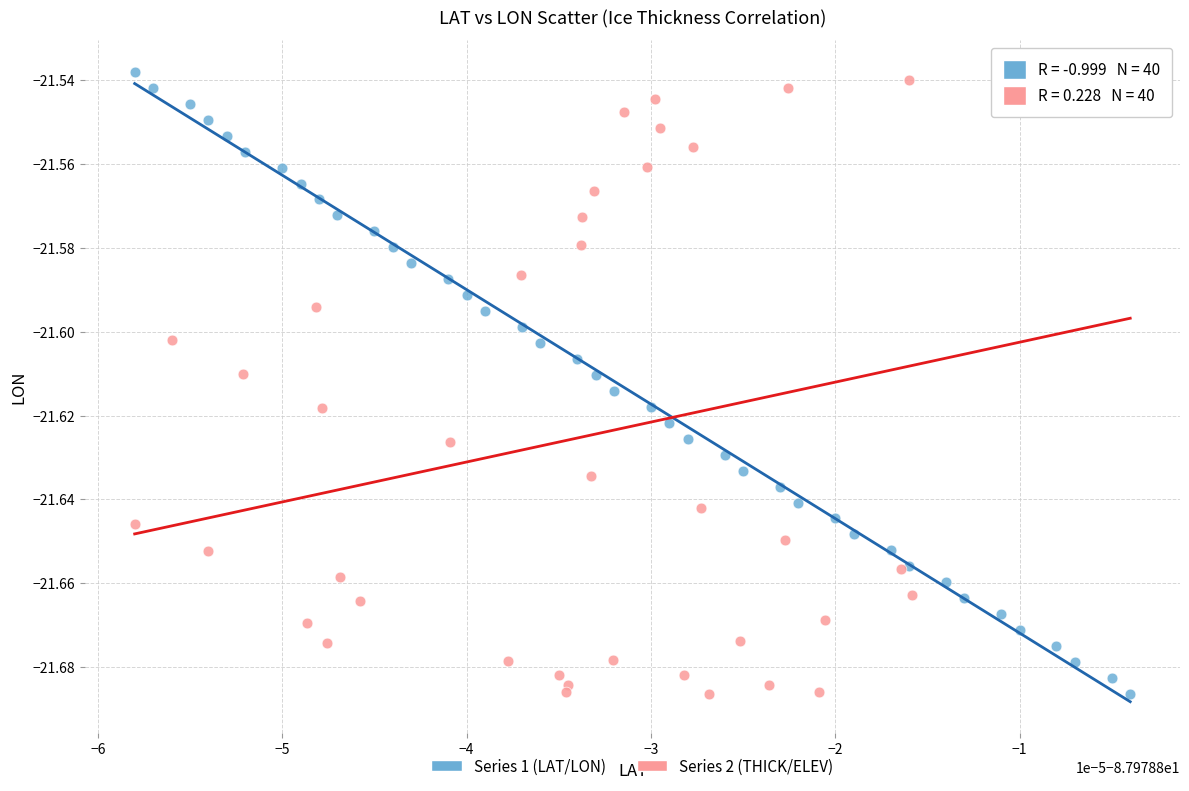

What are all the series names shown in the legend?

Series 1 (LAT/LON), Series 2 (THICK/ELEV)